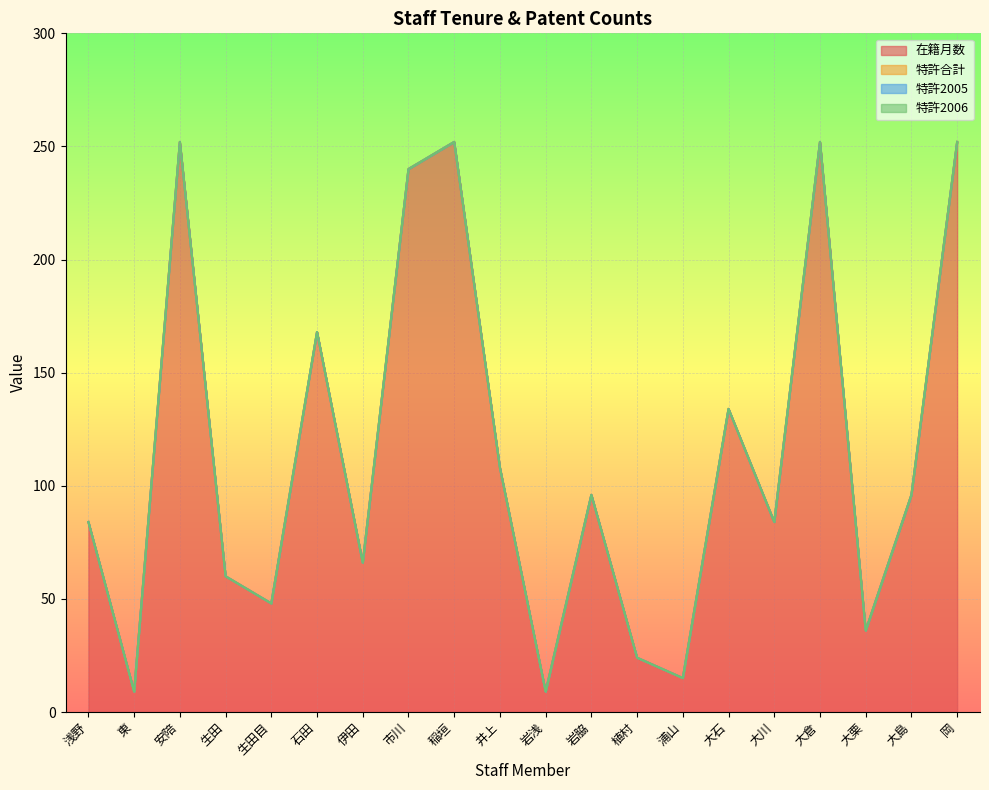

True or false: 特許合計 and 在籍月数 cross at least once.

False